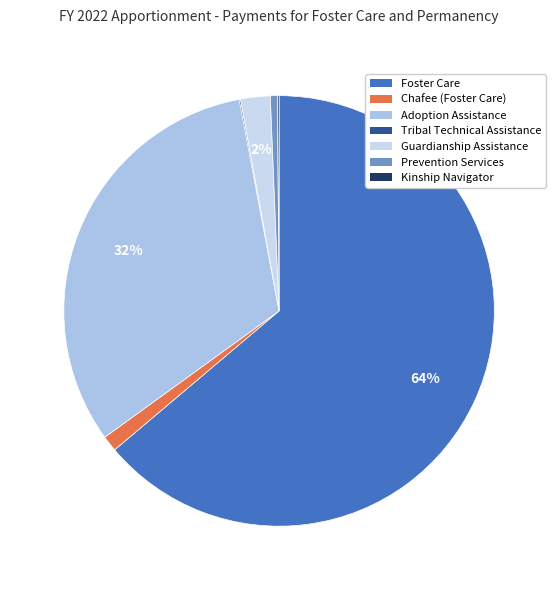

Count the number of slices in the pie.

7